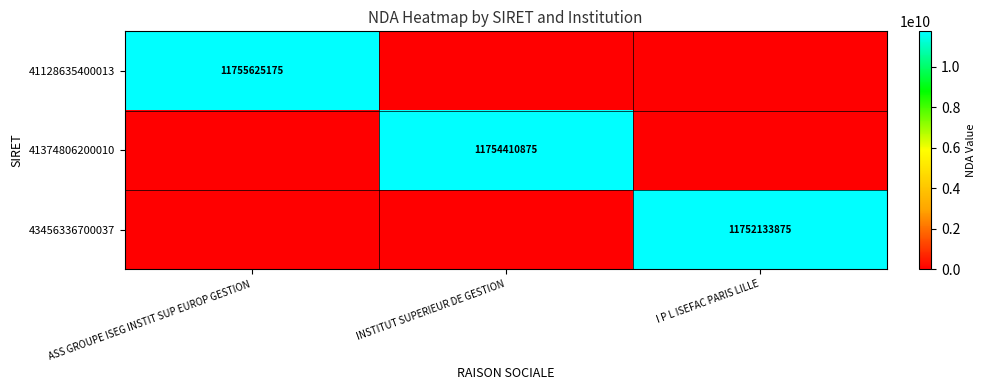

Is it true that 41374806200010 equals 6677406817 at INSTITUT SUPERIEUR DE GESTION?

False